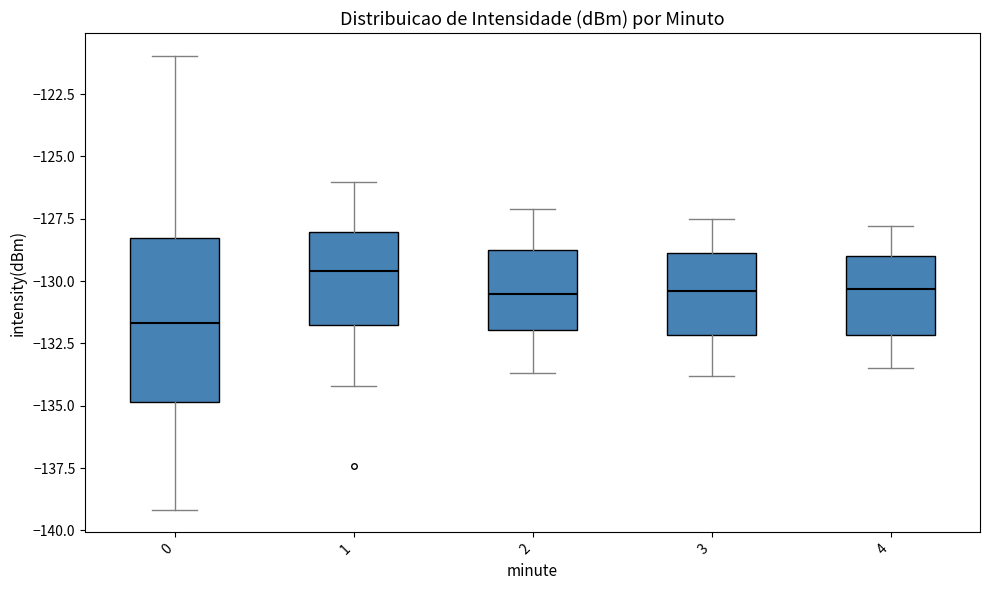

Which box is the tallest, from its lower edge to its upper edge?

0